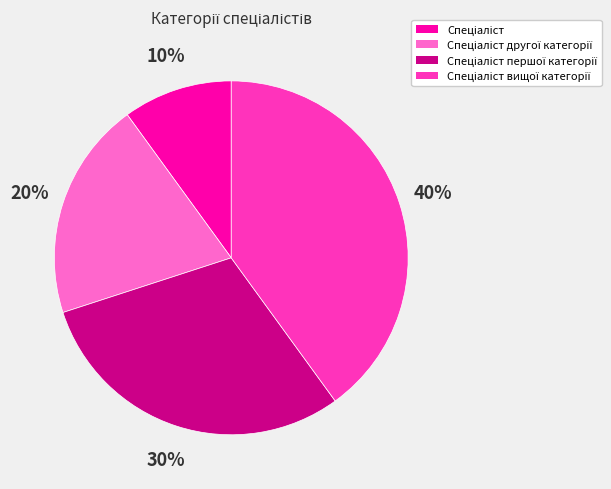

To the nearest percent, what is the difference between the largest and smallest slice percentages?

30%